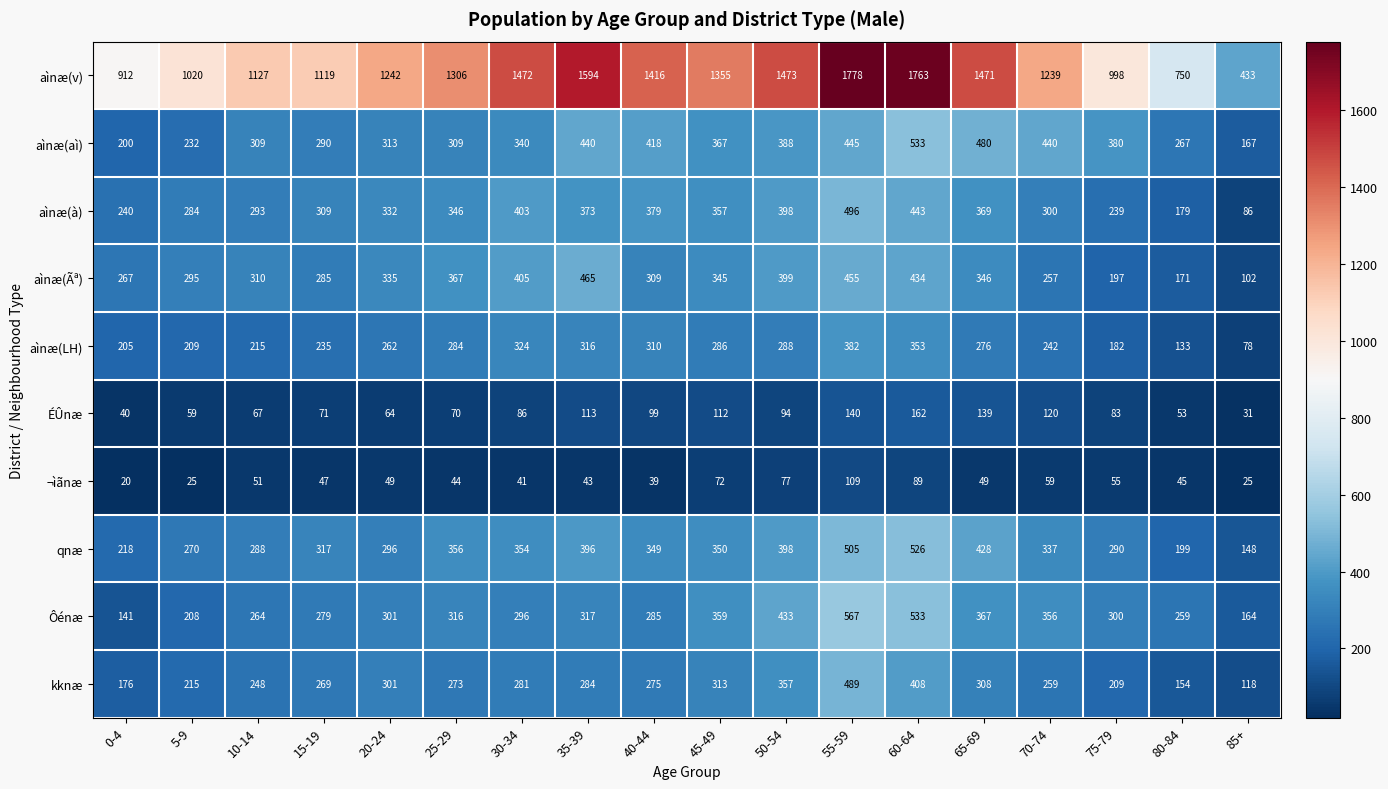

What is the sum of the qnæ values at 85+ and 0-4?

366